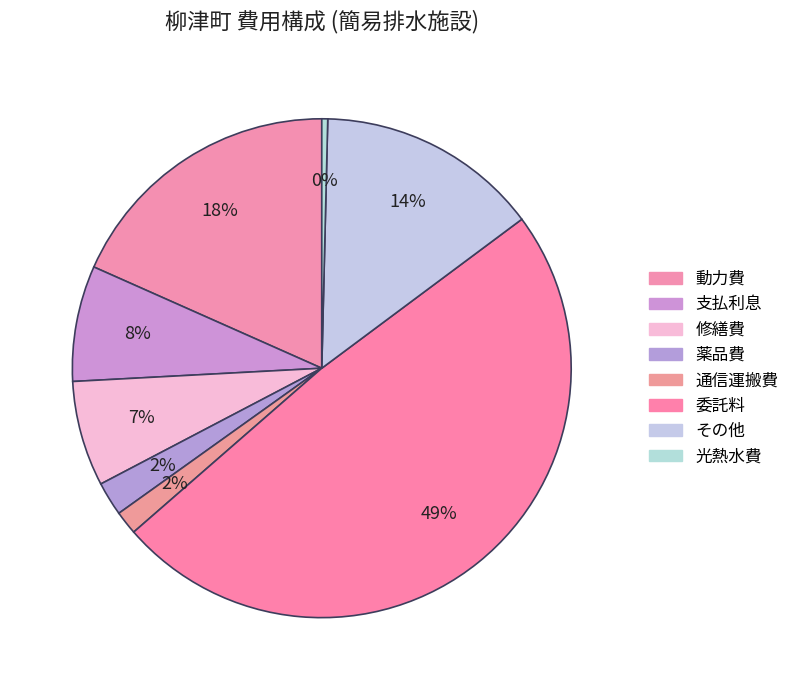

Count the number of slices in the pie.

8